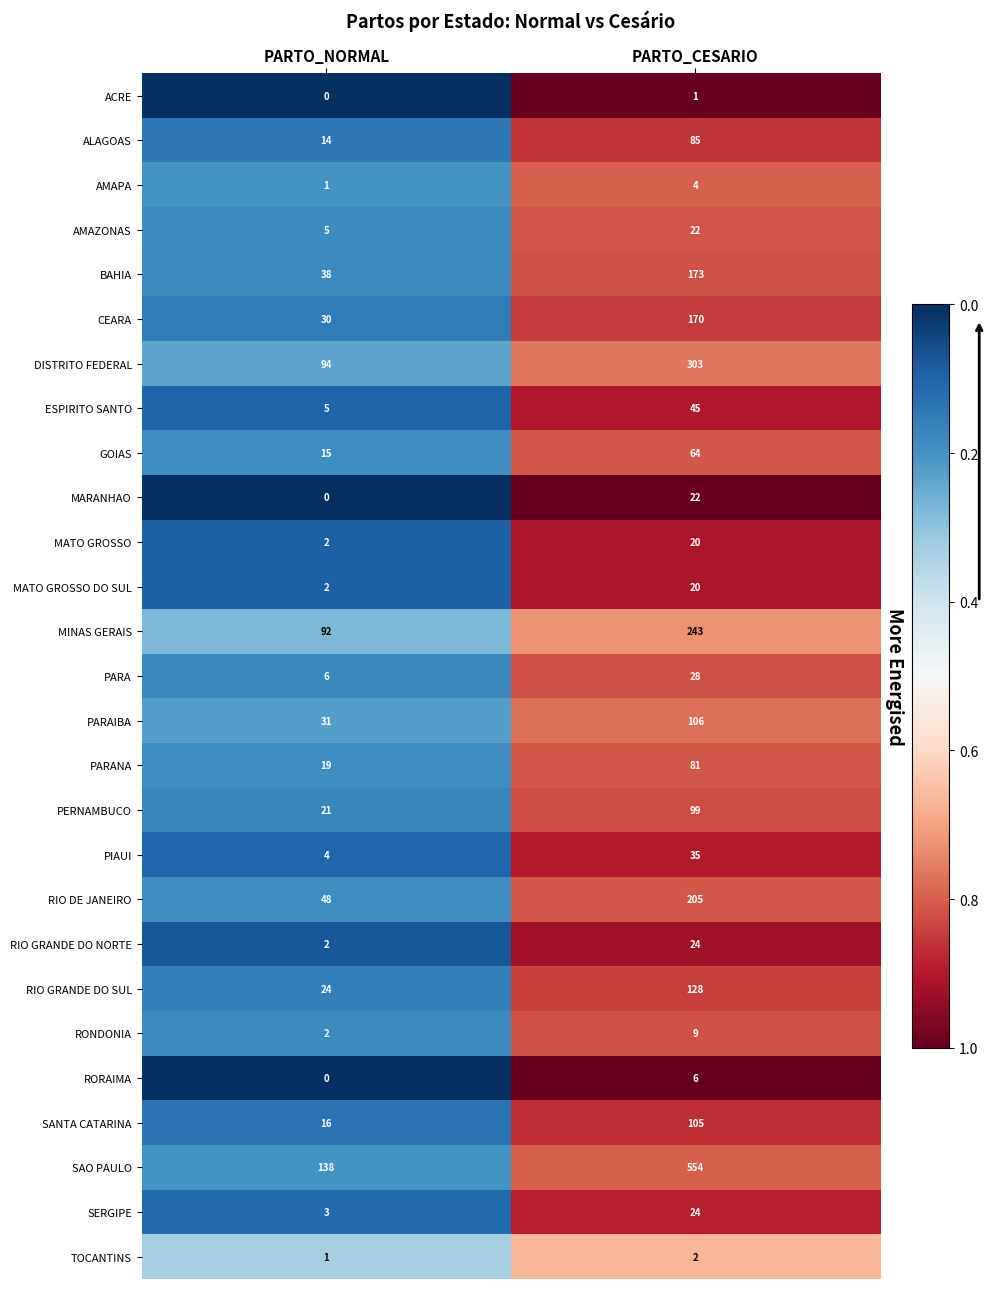

Which series has the widest spread of values?

SAO PAULO